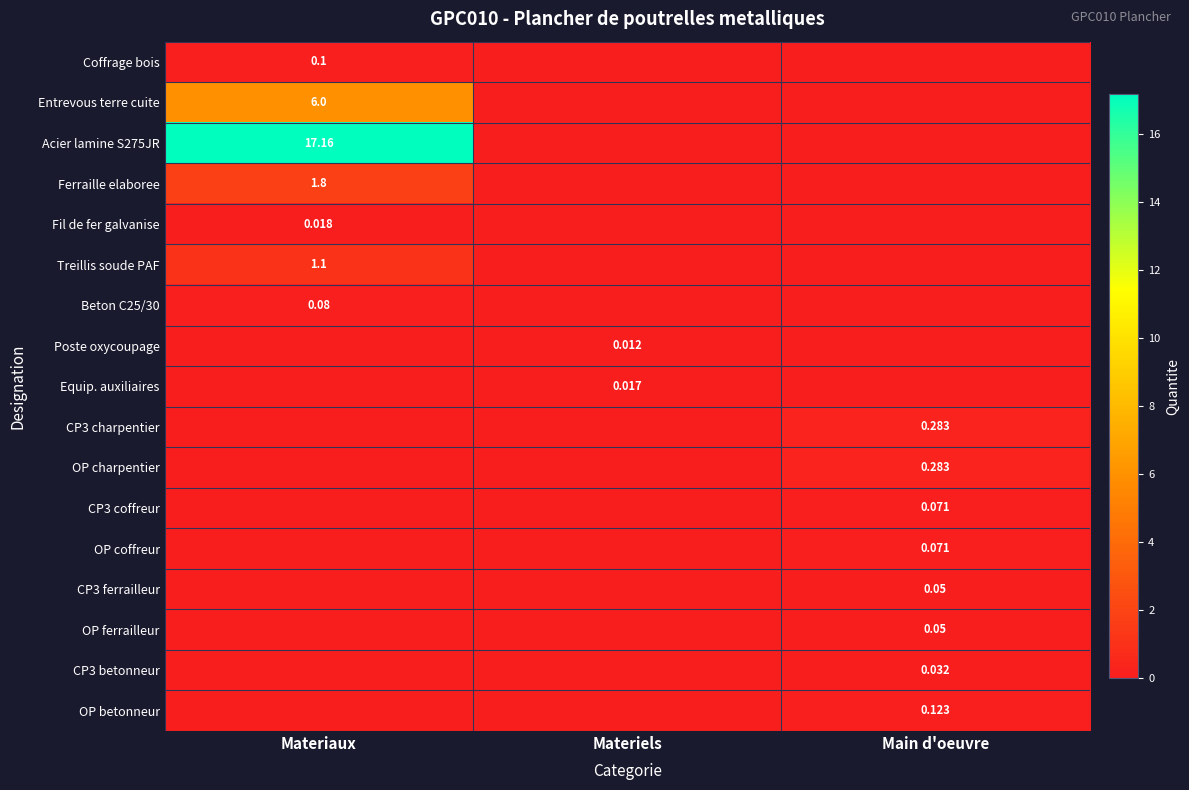

At which label does Entrevous terre cuite reach its peak?

Materiaux